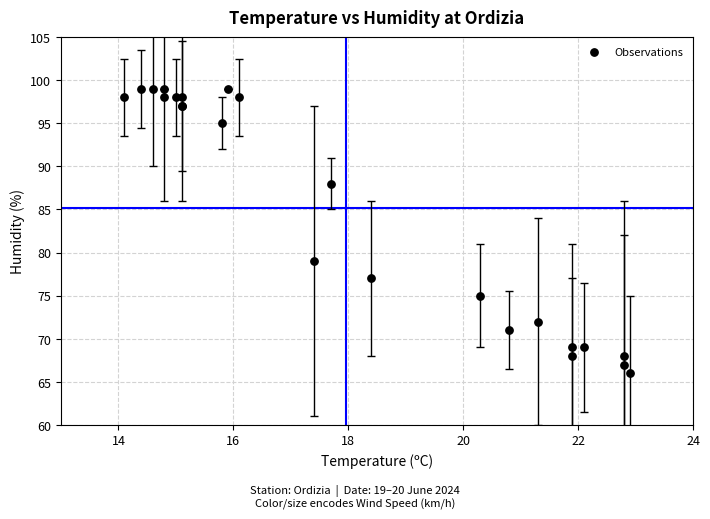

What Y value in the scatter plot is closest to 82?

79